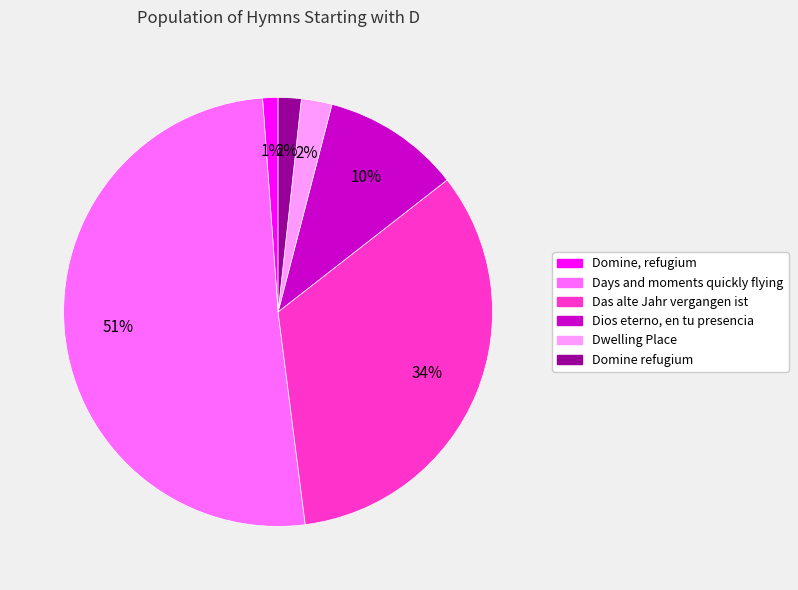

To the nearest percent, what is the difference between the largest and smallest slice percentages?

50%